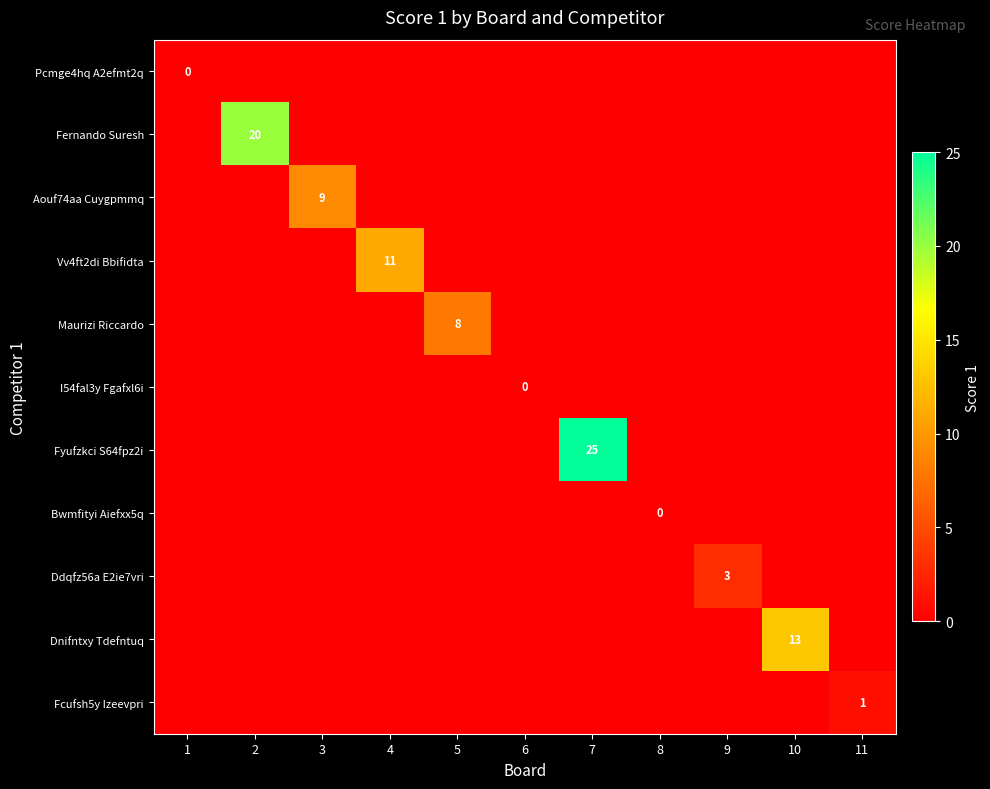

The Aouf74aa Cuygpmmq series shows 3 at 3. True or false?

False